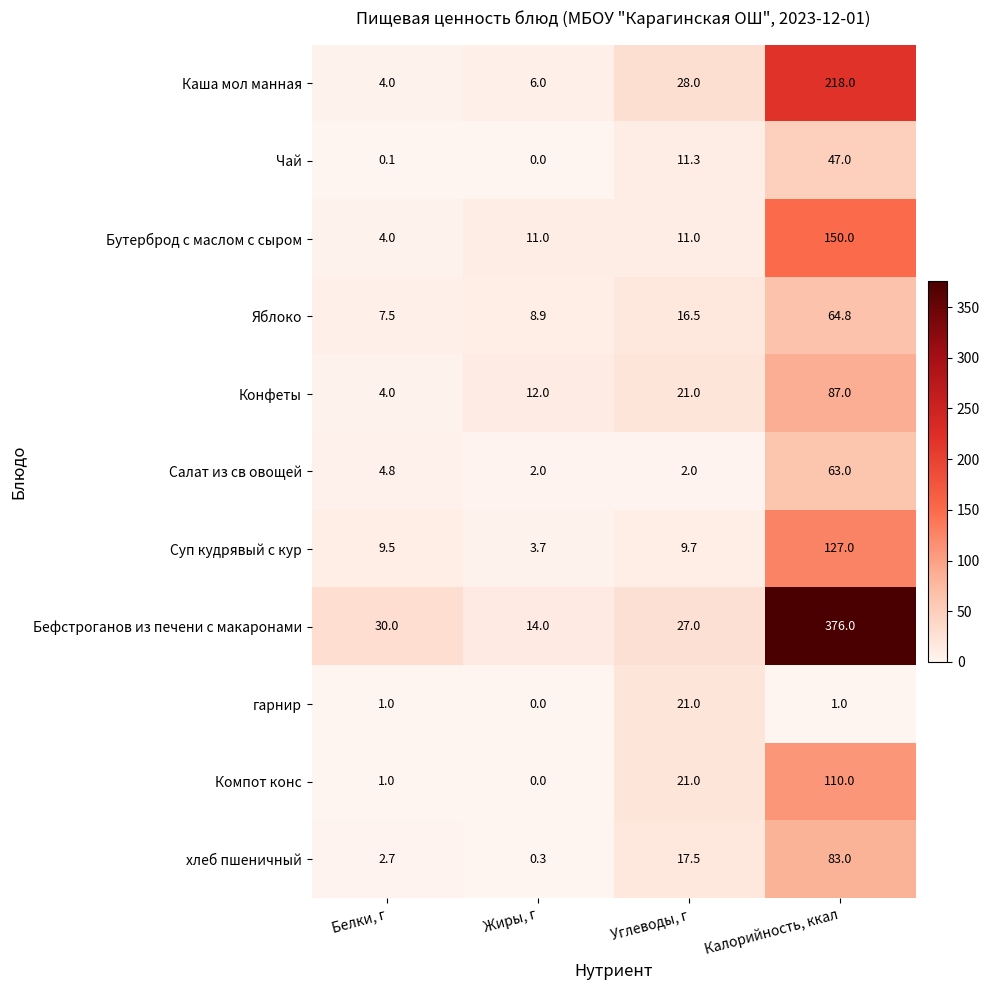

What is the approximate value of Каша мол манная at Жиры, г?

6.0